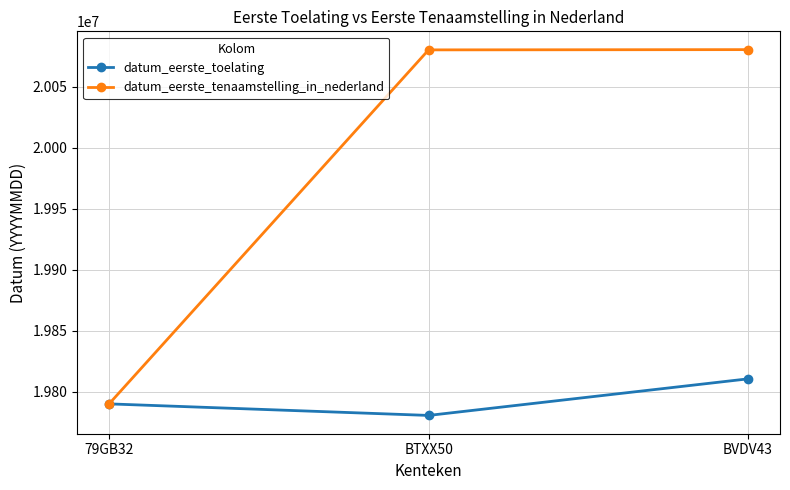

Does the chart have visible grid lines?

Yes